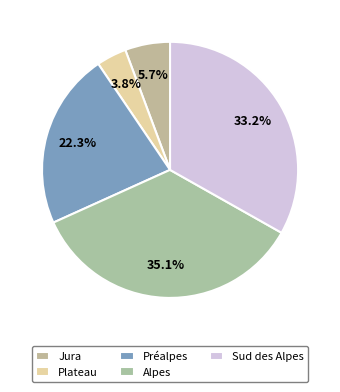

Is there a majority slice in this chart?

No